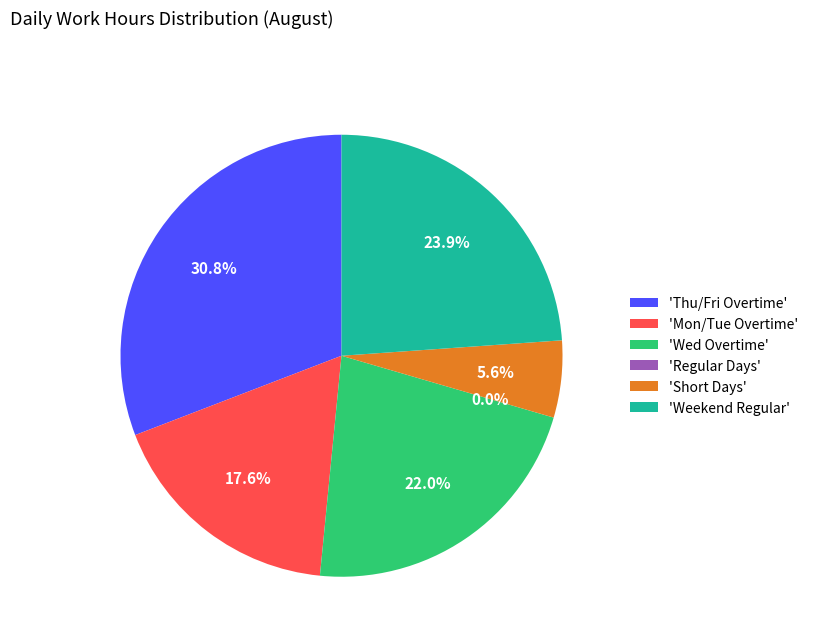

Does Day 14 represent more than half of the total?

No